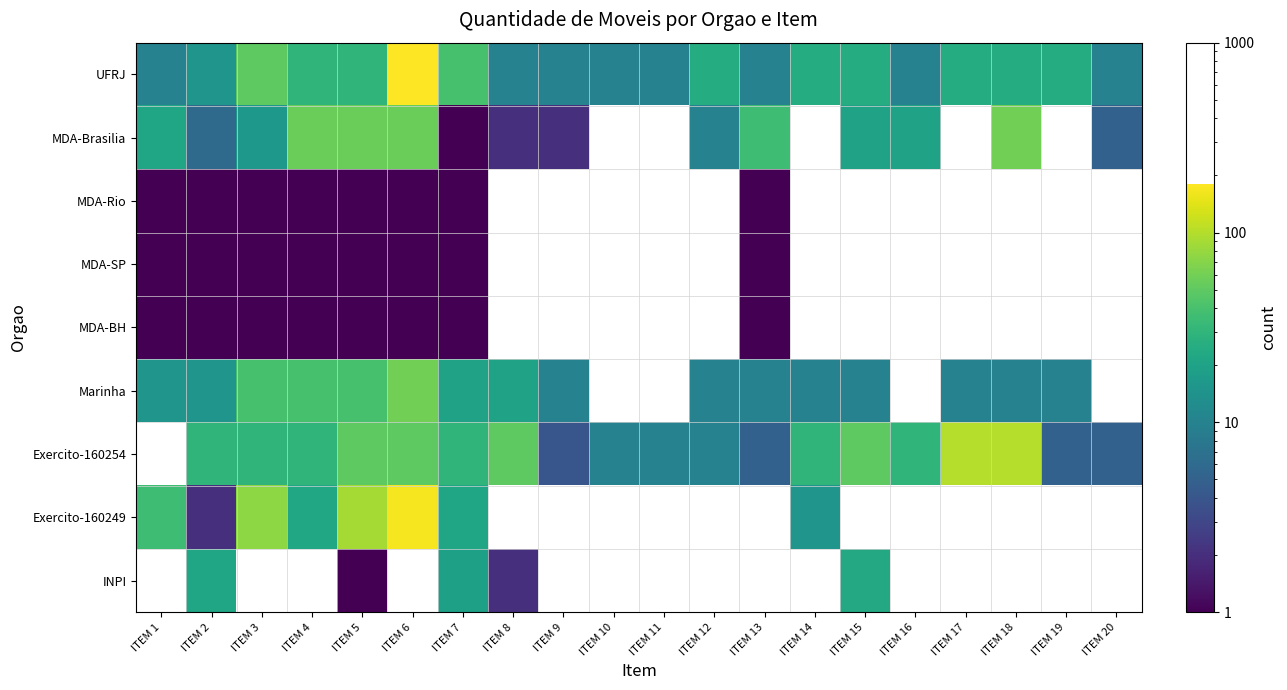

What is the smallest value displayed?

1.0